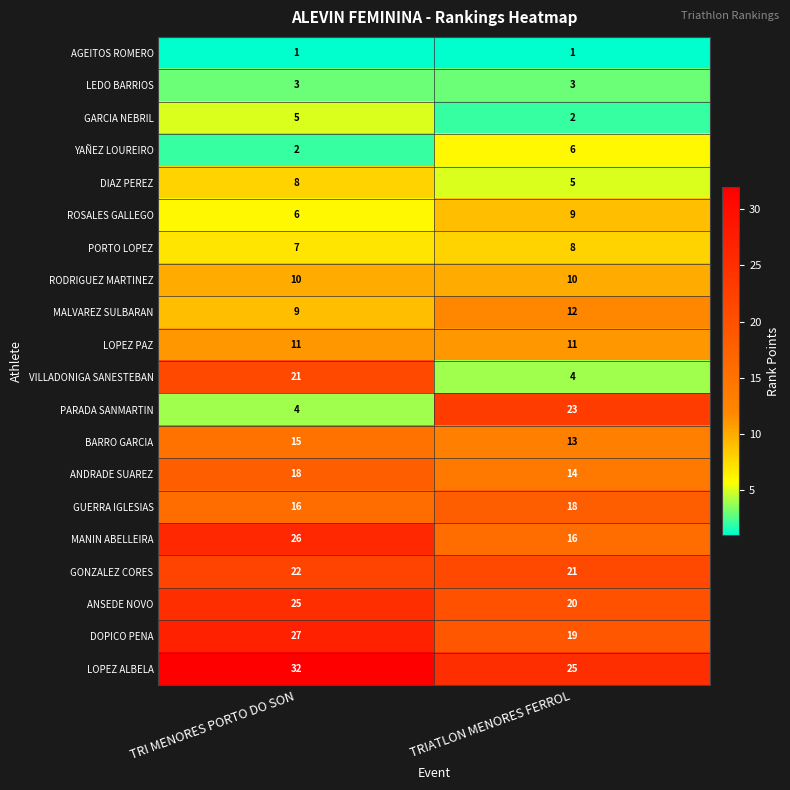

What is the total value across all series at TRIATLON MENORES FERROL?

240